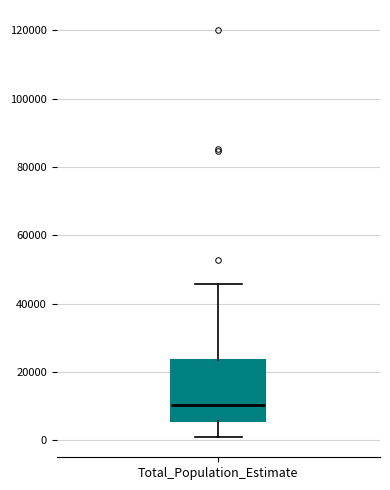

Read this box plot against the y-axis: the position of the median line, the range covered by the box, and the ends of both whiskers. The values are not printed on the chart, so give them approximately, as read against the axis.

median 10000, box 6000 to 24000, whiskers 0 to 46000